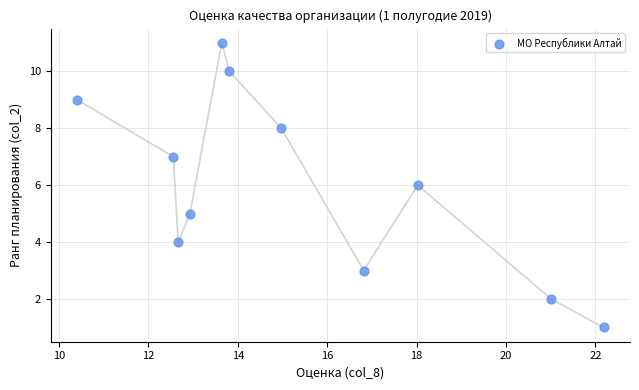

What is the average Y value?

6